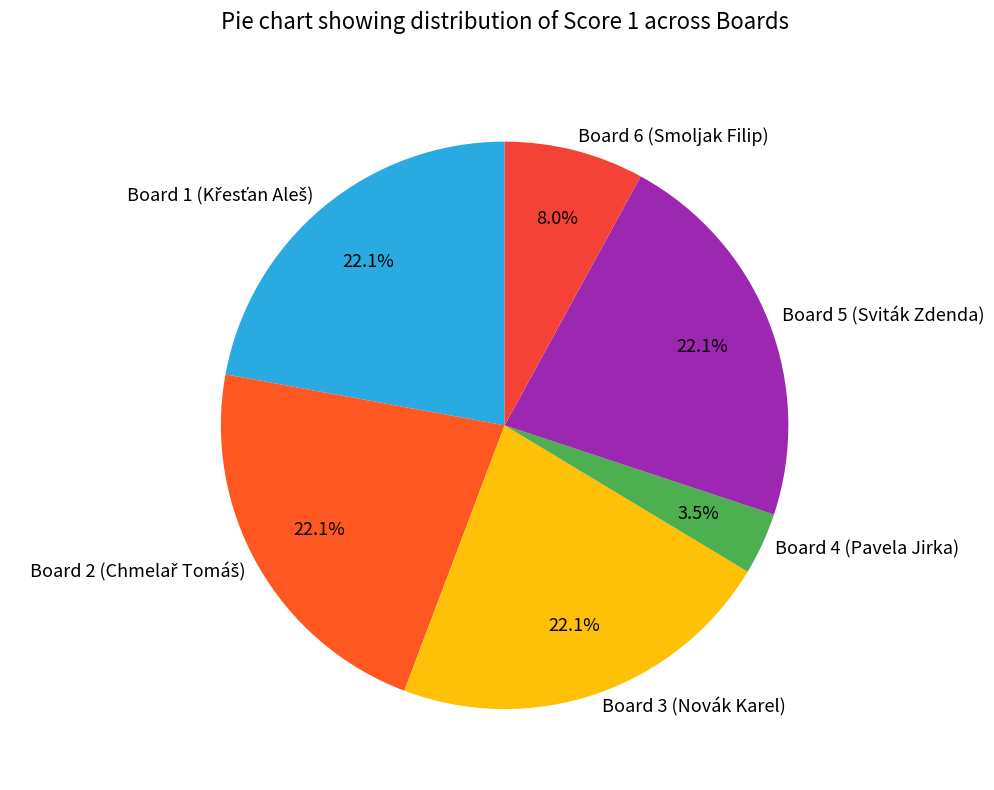

What is the smallest slice in the pie chart?

Board 4 (Pavela Jirka)